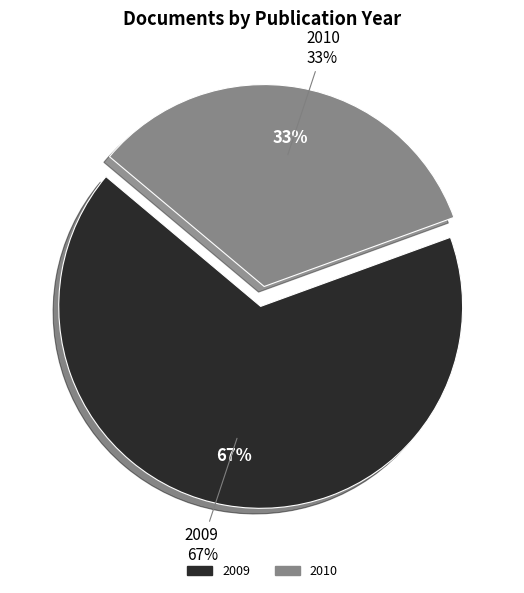

The OPUS4-3099 slice represents 24% of the pie. True or false?

False